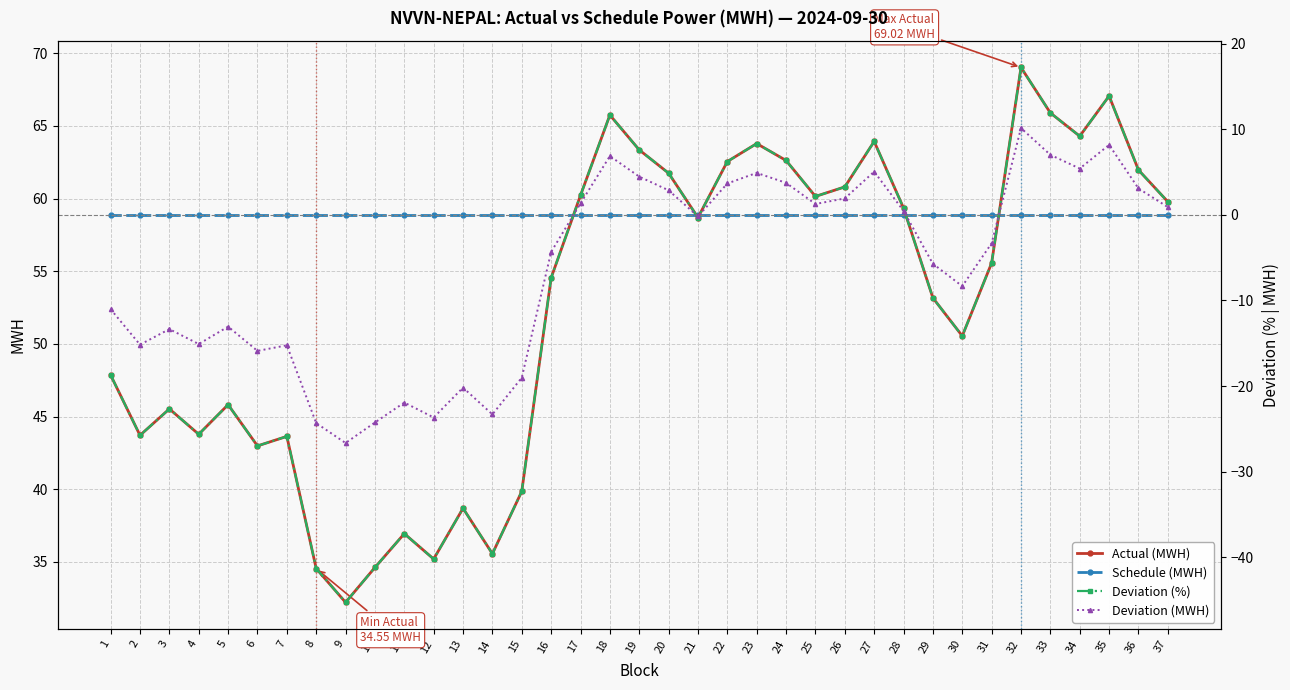

Which category has the lowest value in the Schedule (MWH) series?

1